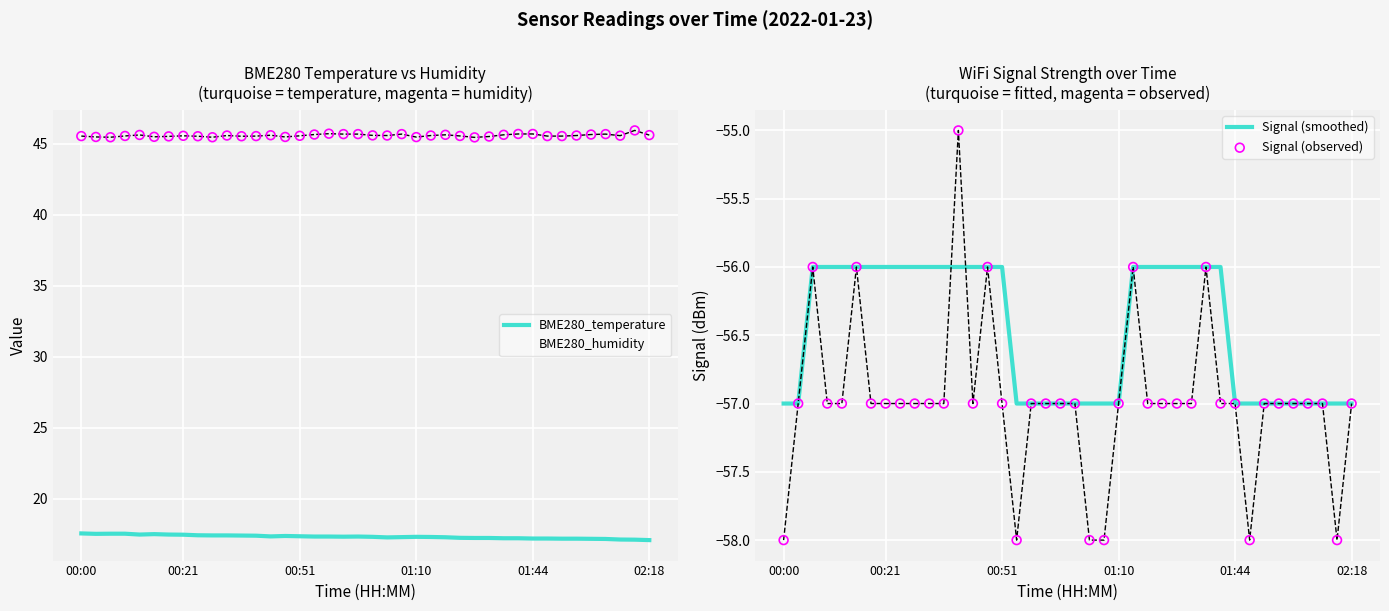

Which series contains the lowest Y value?

Signal (observed)